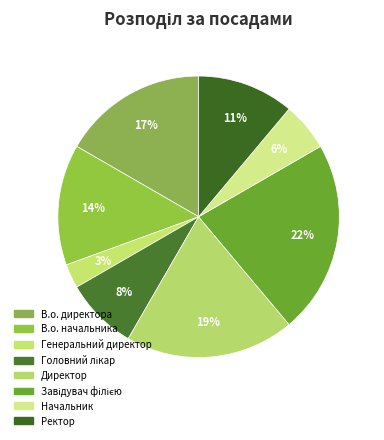

Is В.о. директора the majority of the pie?

No